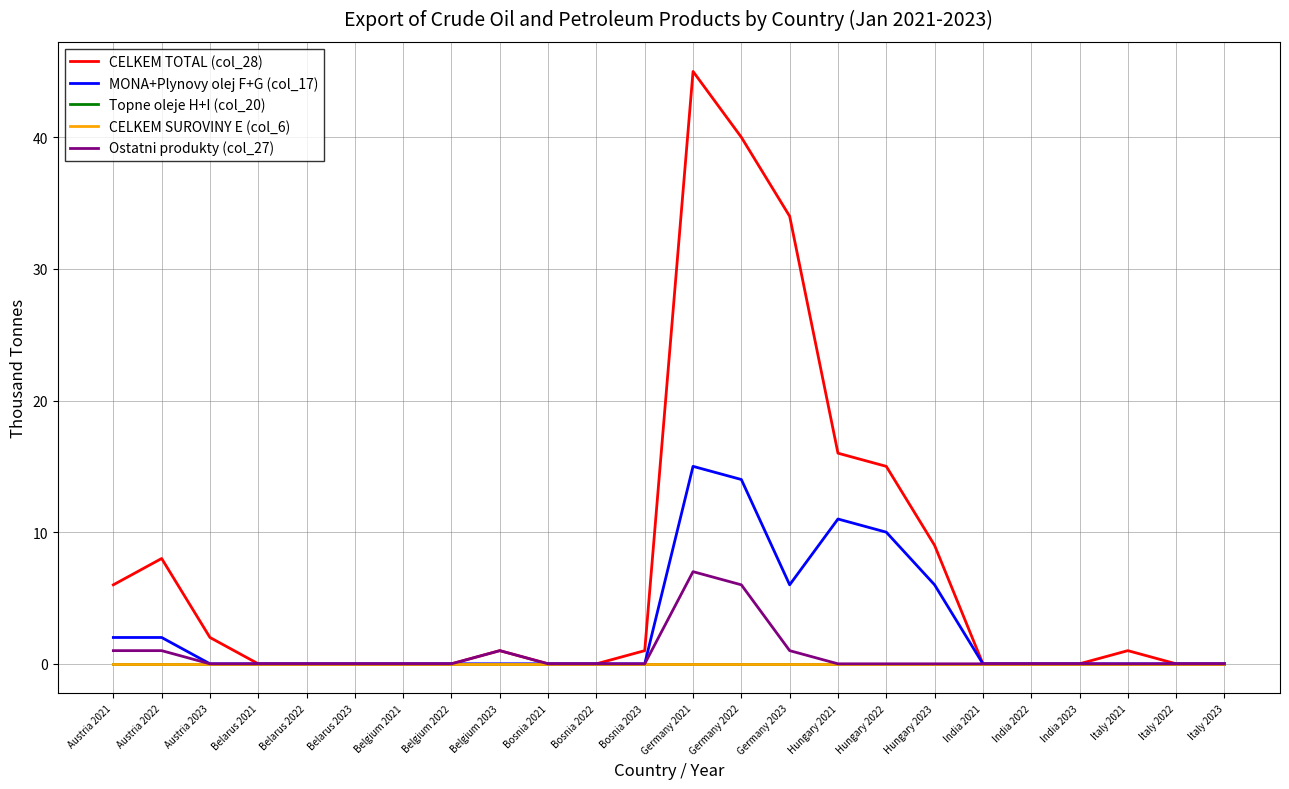

Is this an area chart (filled region under the line)?

No